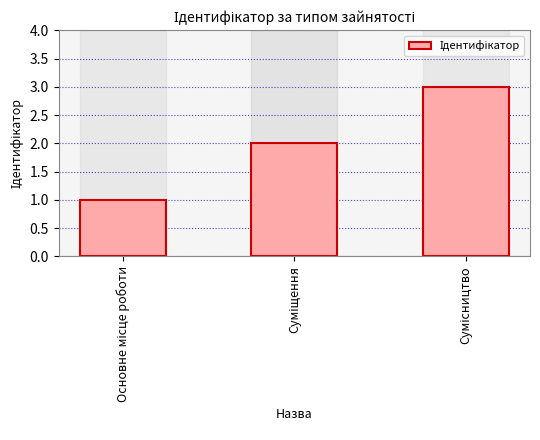

What is the maximum value shown in the chart?

3